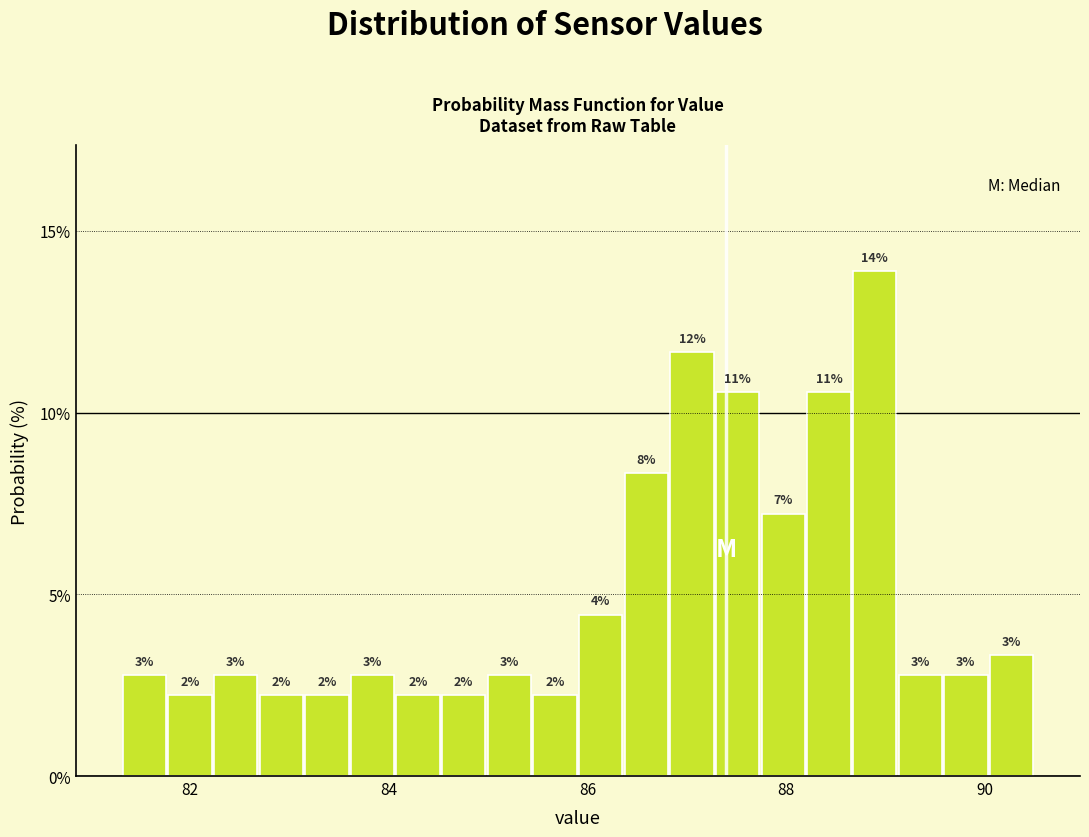

Around what value on the x-axis is the tallest bar? Give the approximate position of its centre, as read against the axis.

88.8